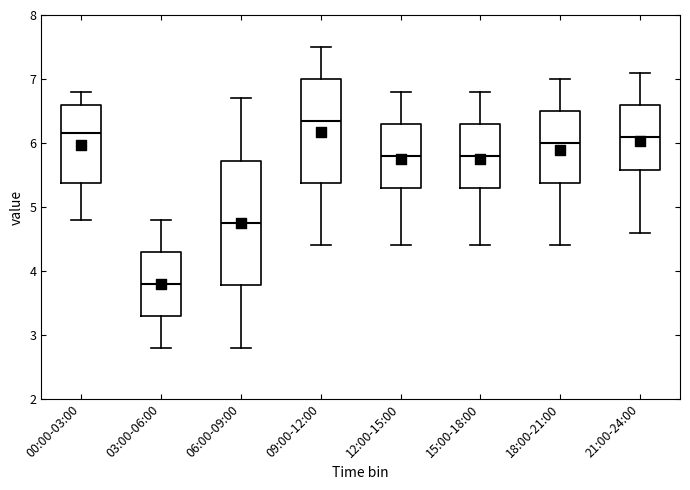

Reading left to right, transcribe this box plot: for each box, give where its median line is, the range the box spans, and where its two whiskers end, as read against the y-axis. The values are not printed on the chart, so give them approximately, as read against the axis.

00:00-03:00: median 6.2, box 5.4 to 6.6, whiskers 4.8 to 6.8
03:00-06:00: median 3.8, box 3.3 to 4.3, whiskers 2.8 to 4.8
06:00-09:00: median 4.8, box 3.8 to 5.7, whiskers 2.8 to 6.7
09:00-12:00: median 6.4, box 5.4 to 7.0, whiskers 4.4 to 7.5
12:00-15:00: median 5.8, box 5.3 to 6.3, whiskers 4.4 to 6.8
15:00-18:00: median 5.8, box 5.3 to 6.3, whiskers 4.4 to 6.8
18:00-21:00: median 6.0, box 5.4 to 6.5, whiskers 4.4 to 7.0
21:00-24:00: median 6.1, box 5.6 to 6.6, whiskers 4.6 to 7.1